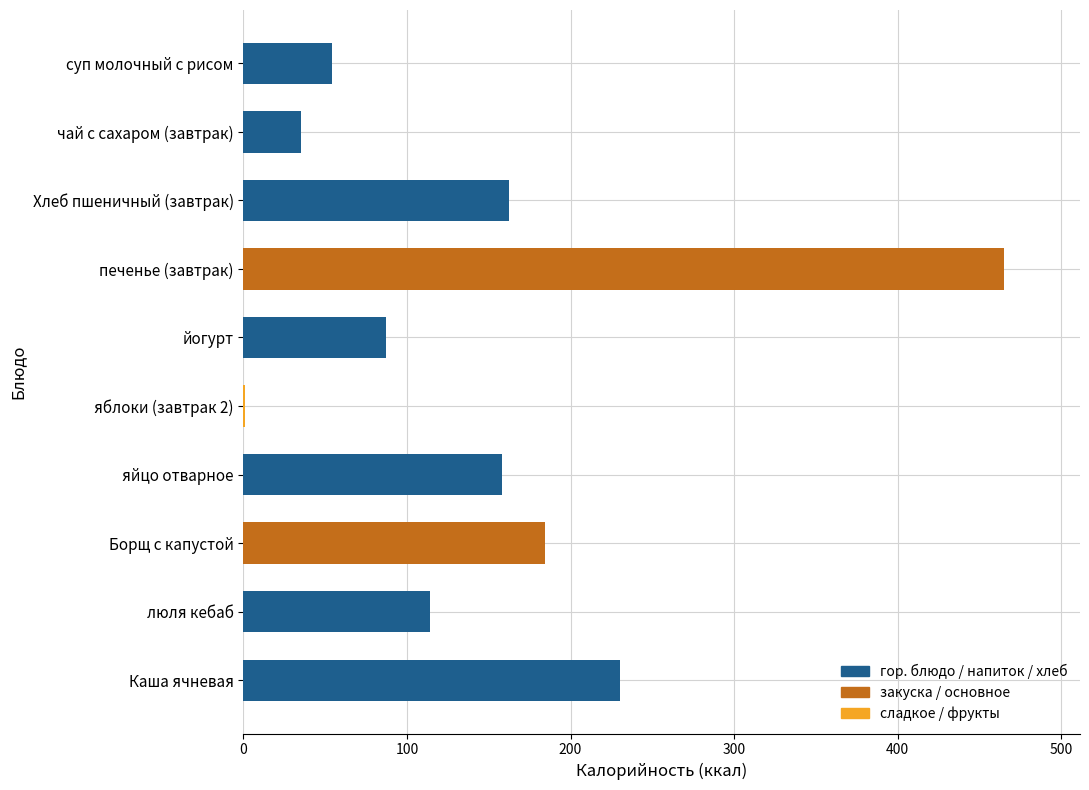

What is the change in value from суп молочный с рисом to Борщ с капустой?

+130.3